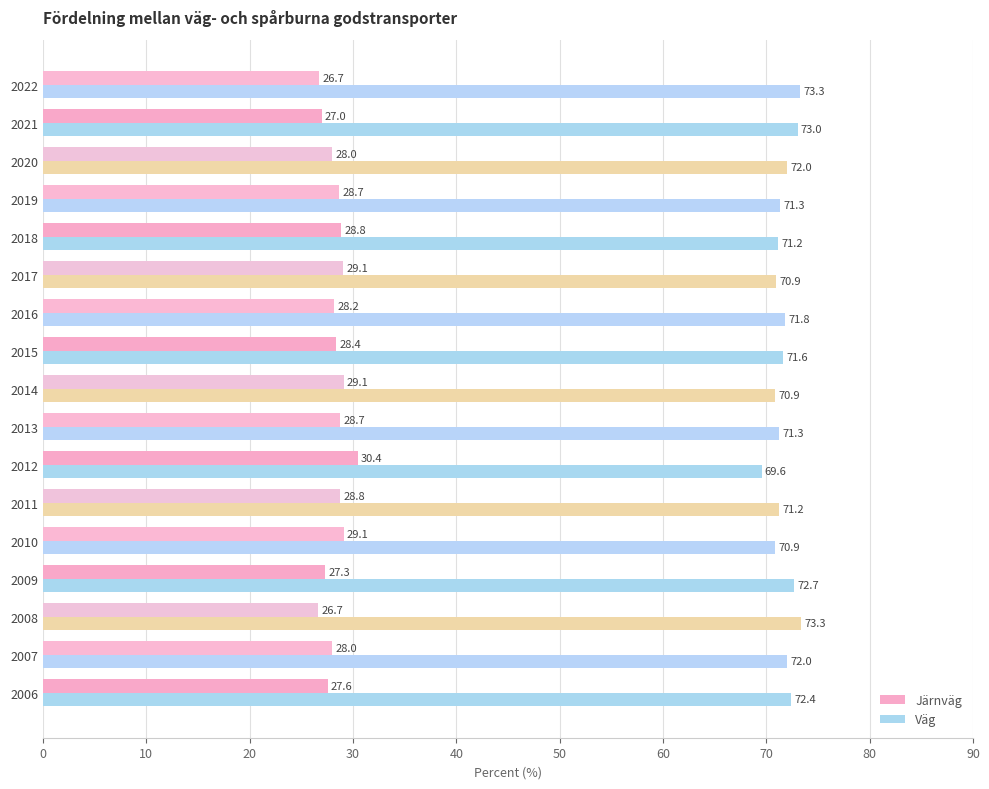

Which series has the largest total across all categories?

Väg